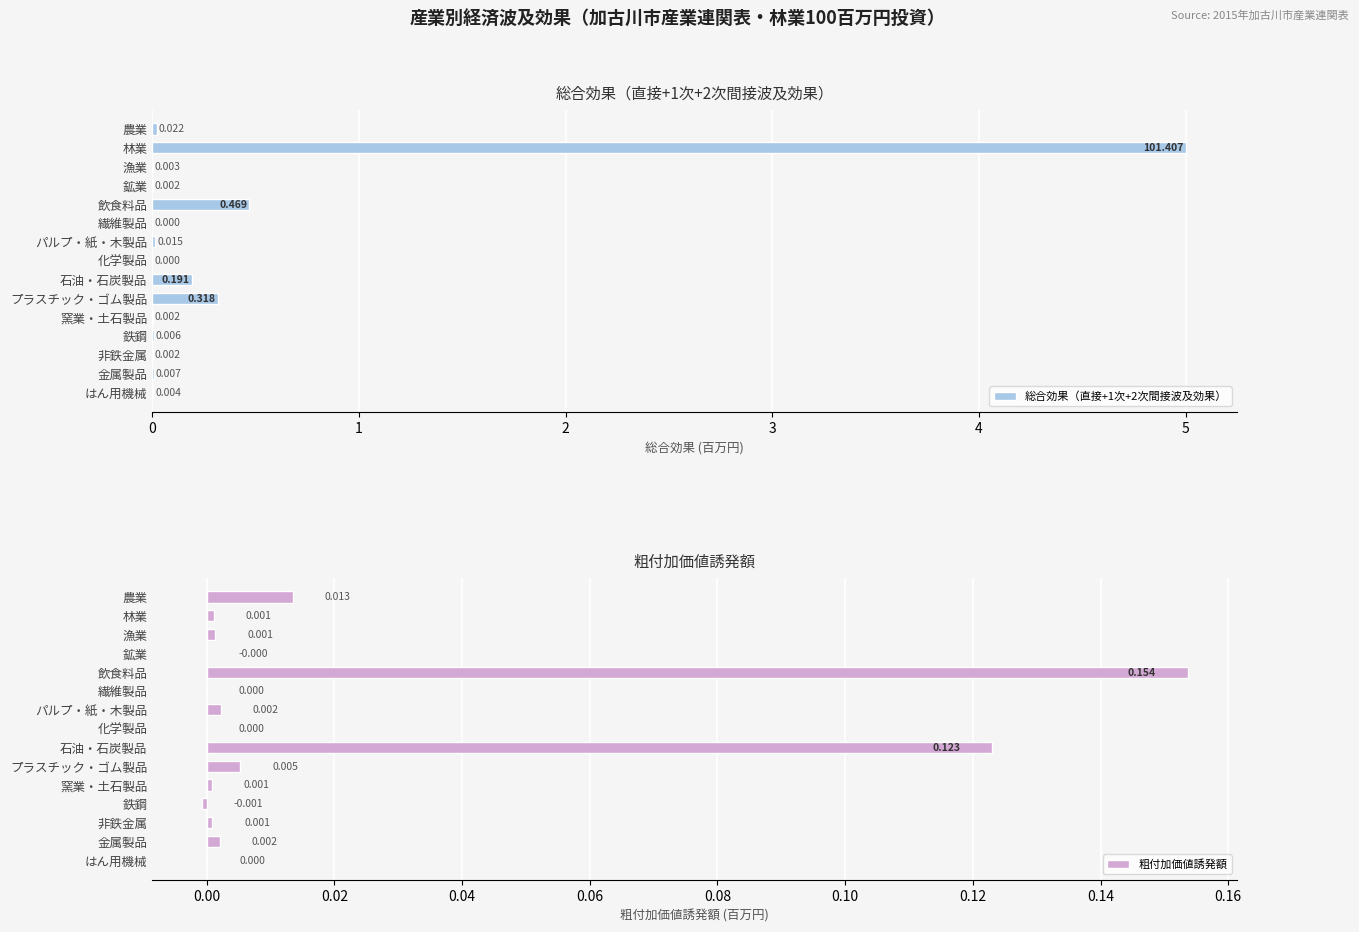

At which label is 総合効果（直接+1次+2次間接波及効果） closest to 2?

飲食料品